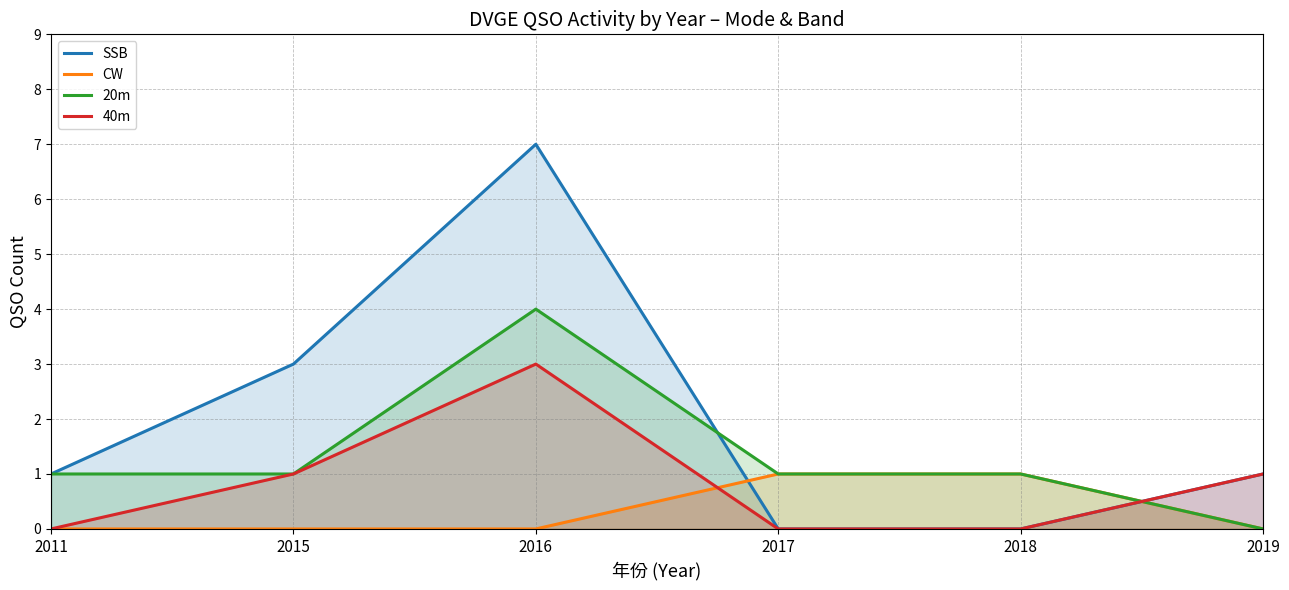

How many intersections are there between SSB and CW?

2